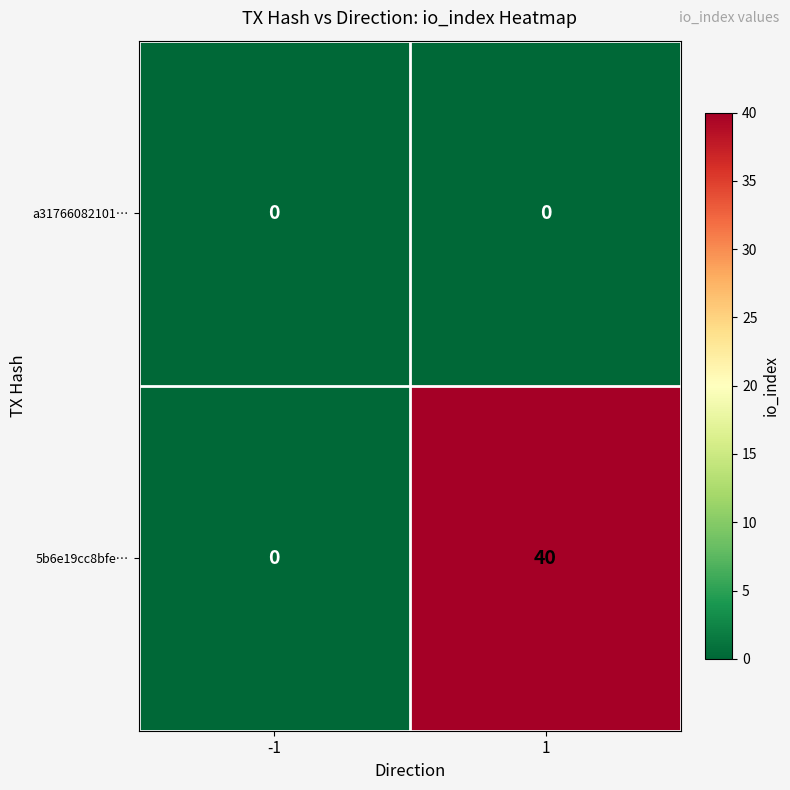

The value of 5b6e19cc8bfe… at -1 is 0. True or false?

True